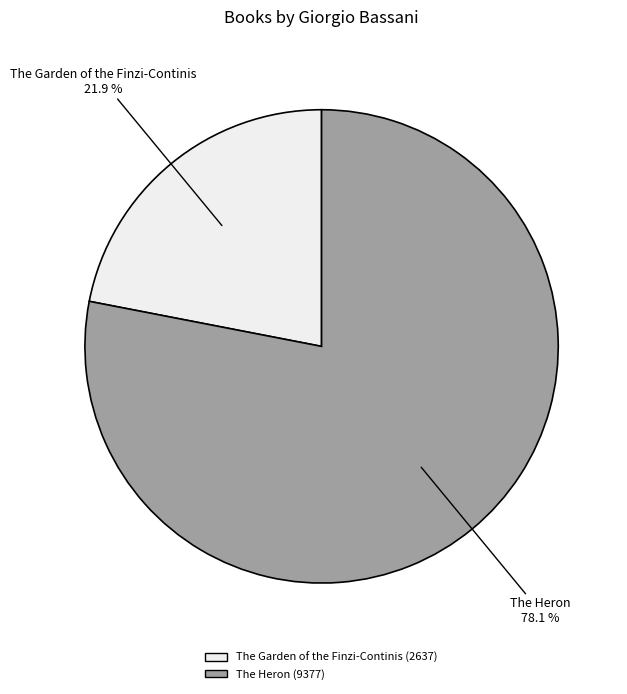

What is the smallest slice in the pie chart?

The Garden of the Finzi-Continis